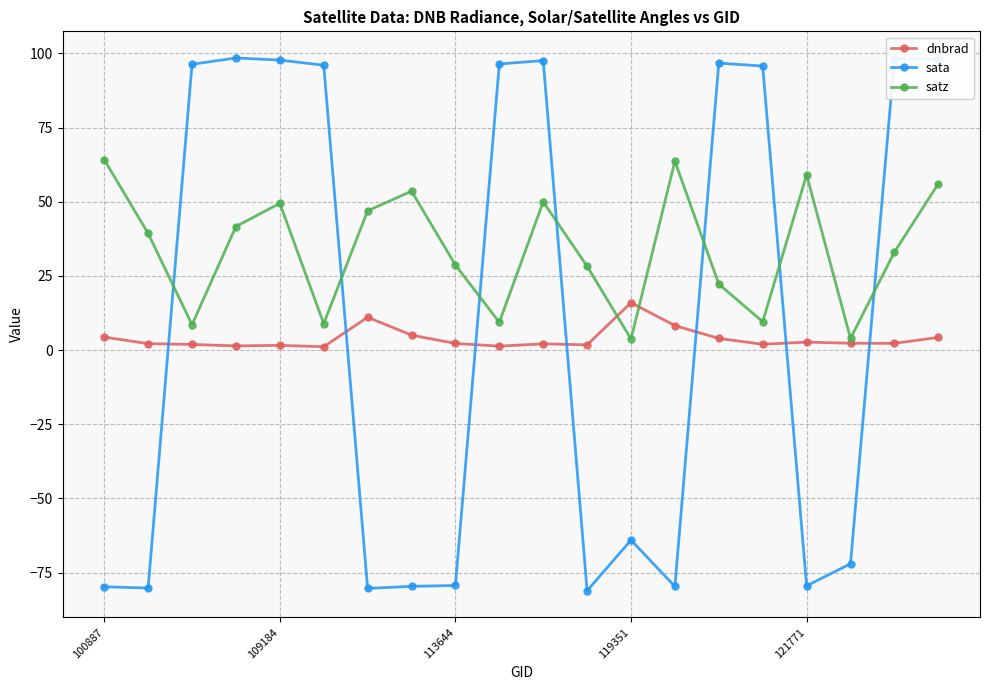

At how many categories does at least one series exceed 81?

10